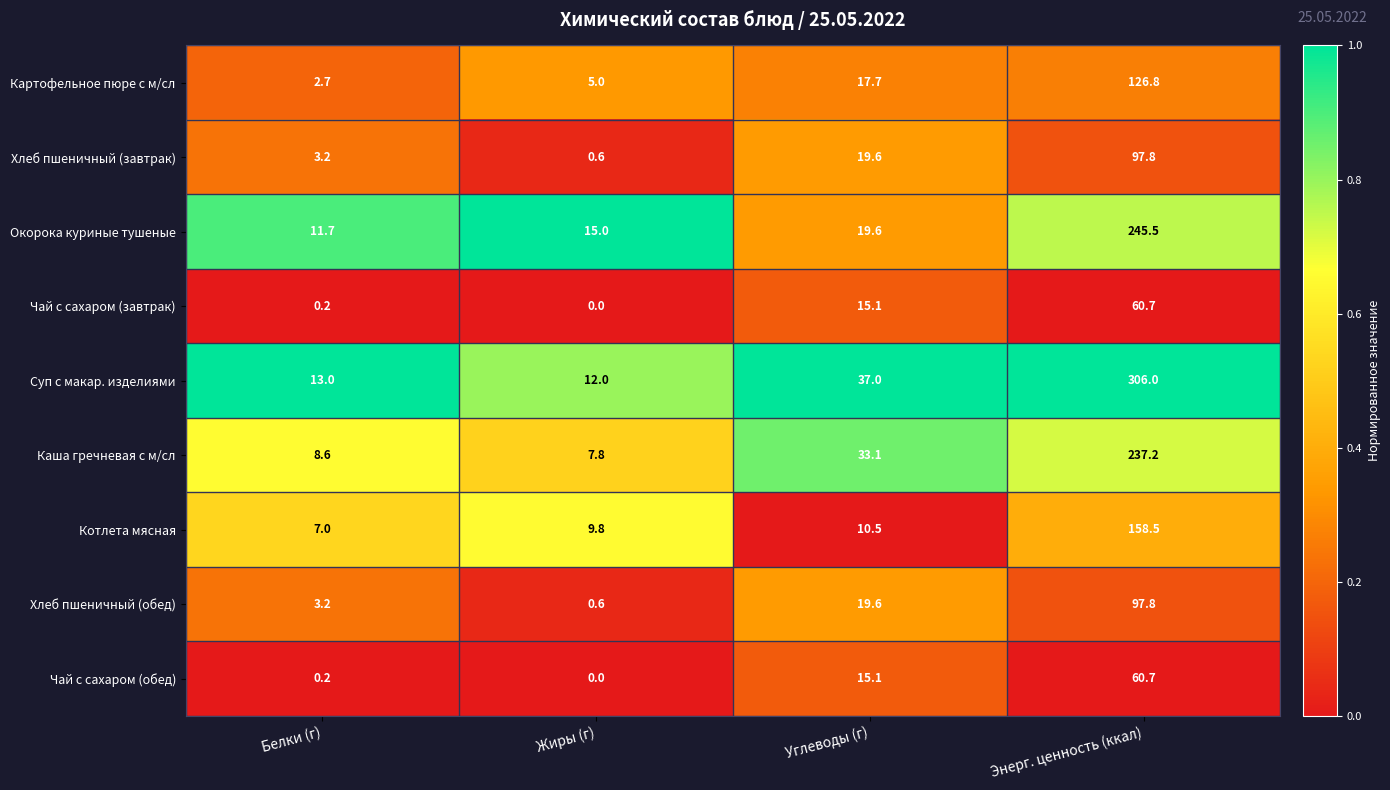

What is the difference between the Хлеб пшеничный (завтрак) values at Жиры (г) and Энерг. ценность (ккал)?

97.2